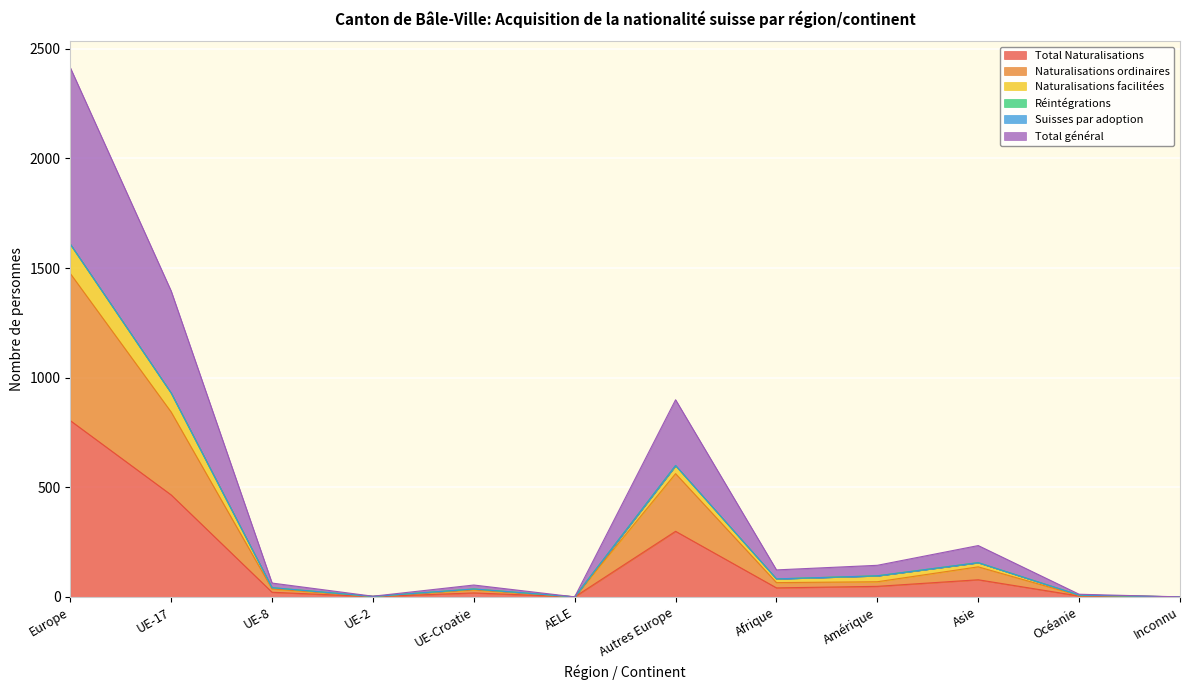

Which category has the highest value in the Total Naturalisations series?

Europe